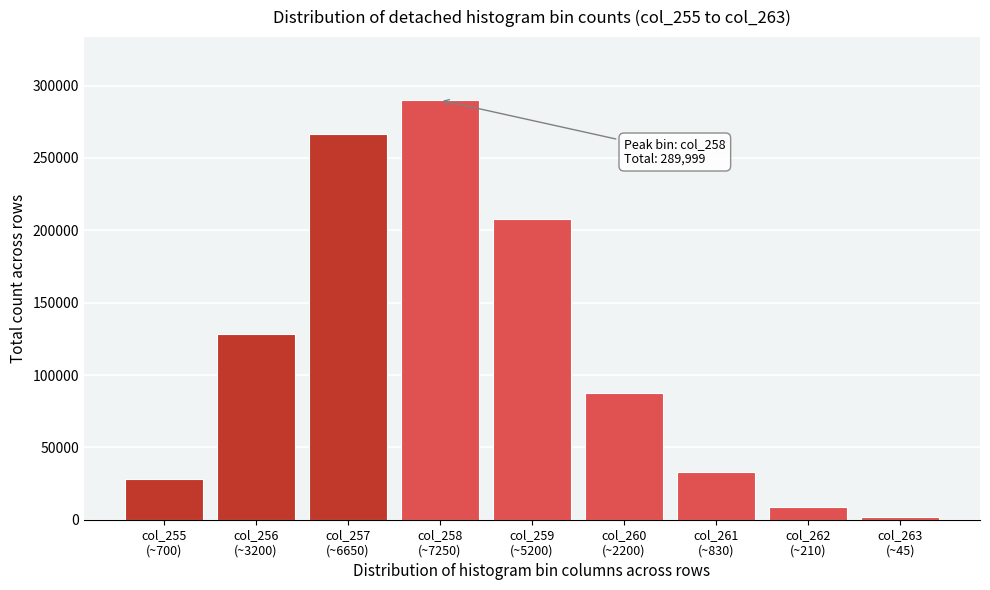

Reading left to right, transcribe all the data shown in this chart.

28430	128130	266312	289999	207829	87354	32854	8447	1783